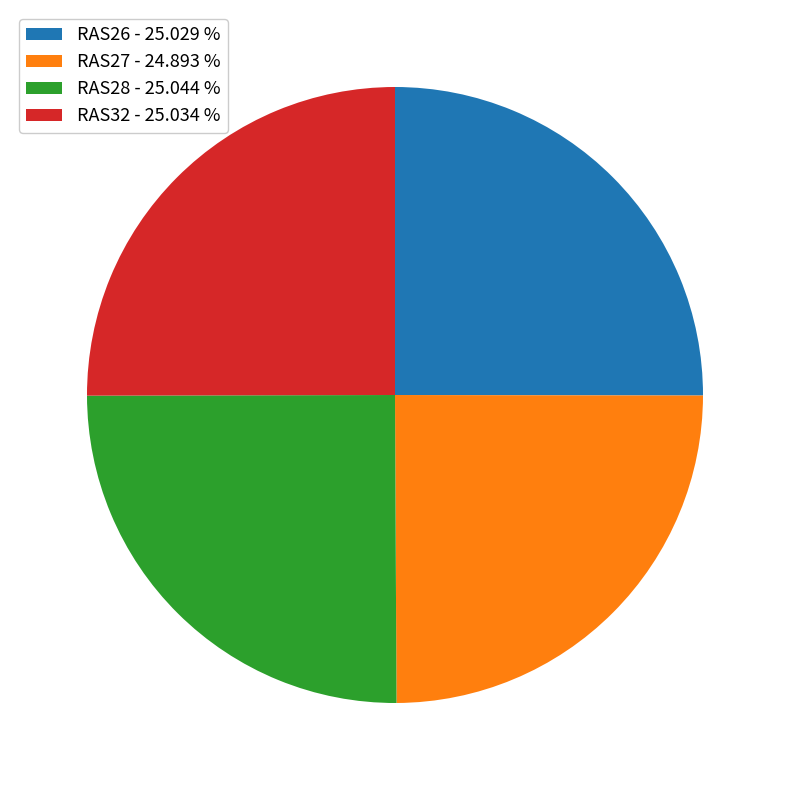

Approximately how many times larger is the value at RAS26 - 25.029 % compared to RAS28 - 25.044 %?

1.0